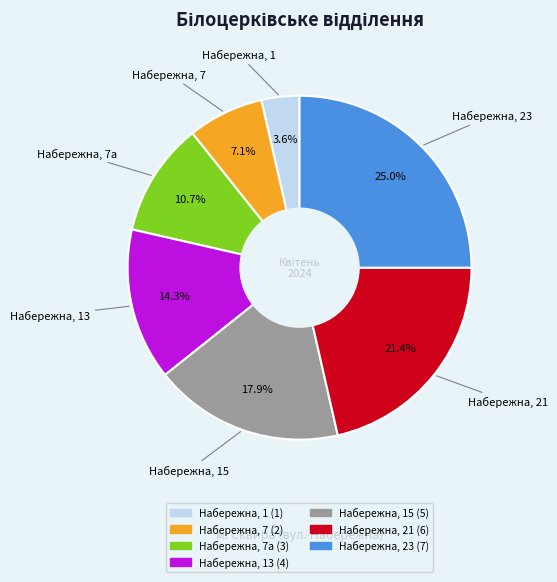

How many segments does this pie chart have?

7